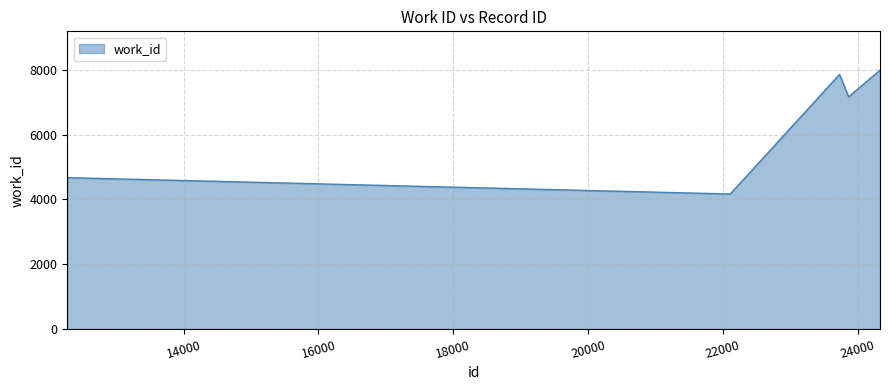

How many interior local valleys (lower than both neighbors) does the data have?

2